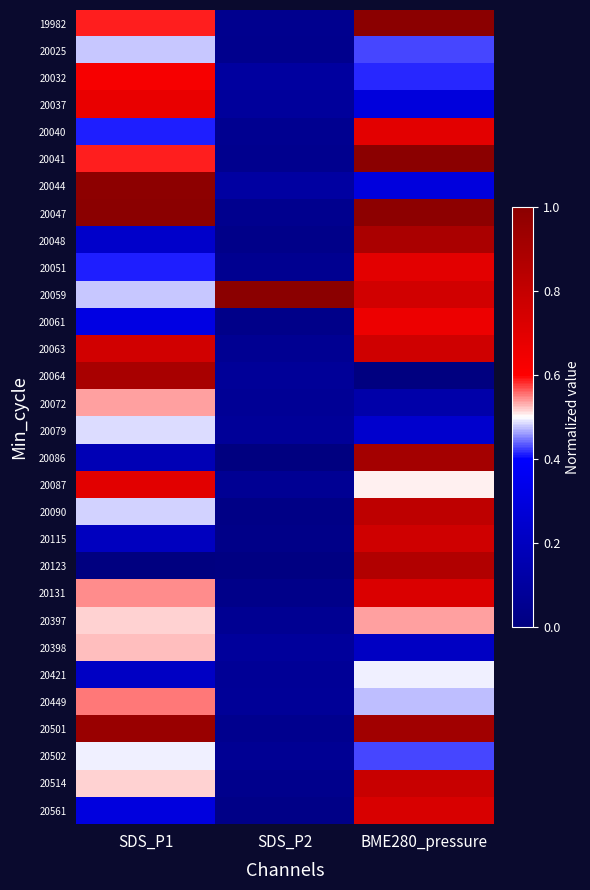

Which has a higher value, SDS_P2 or SDS_P1?

SDS_P1